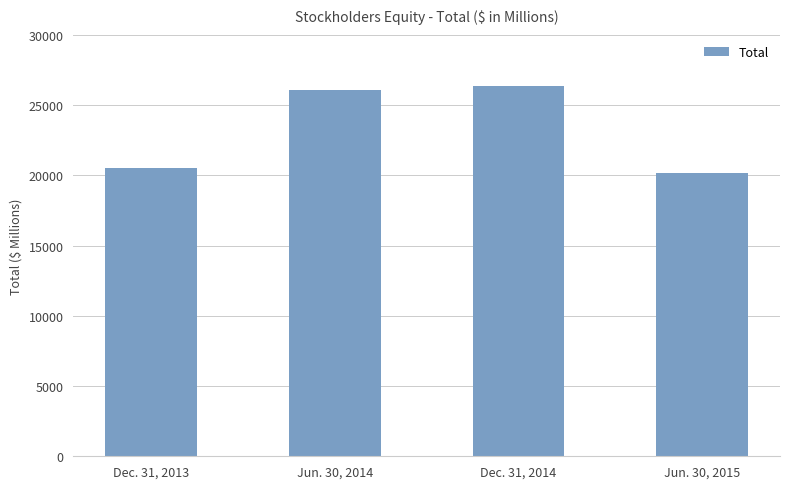

True or false: the data shows 6238 at Dec. 31, 2013.

False